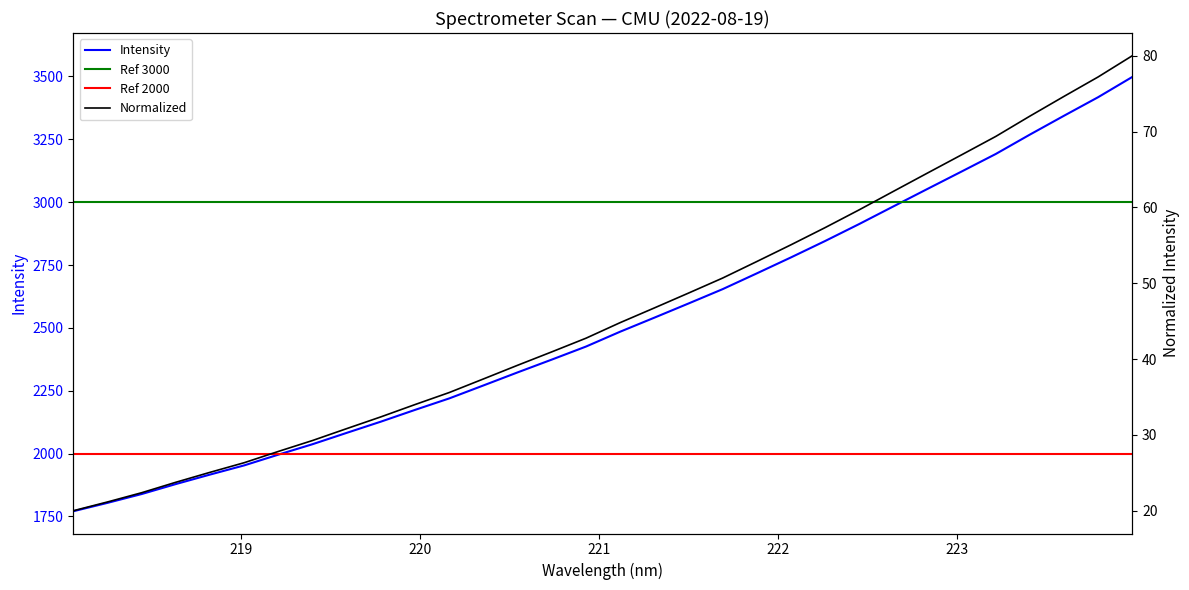

Count the number of categories in the chart.

32